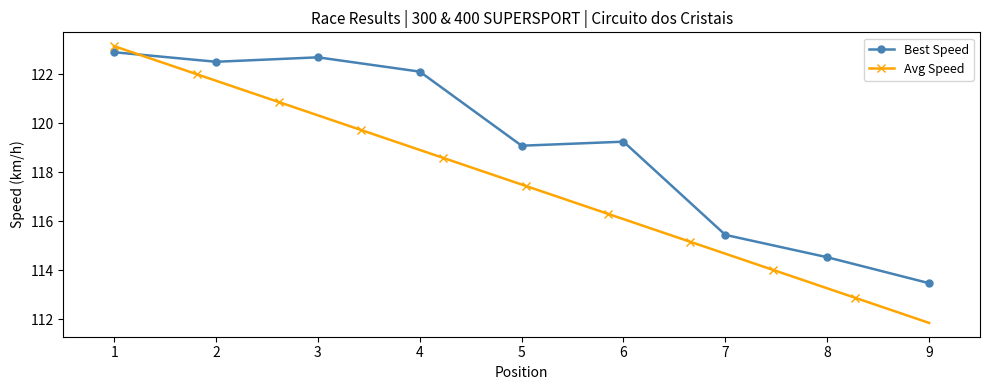

True or false: Best Speed has a value of 114.5 at 8.

True